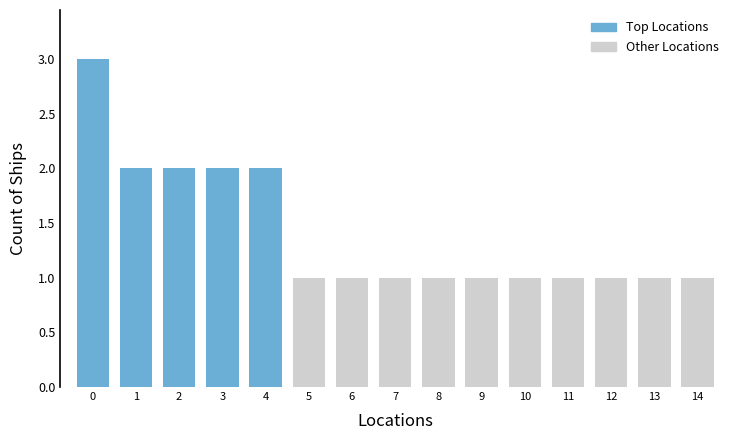

What is the maximum value shown in the chart?

3